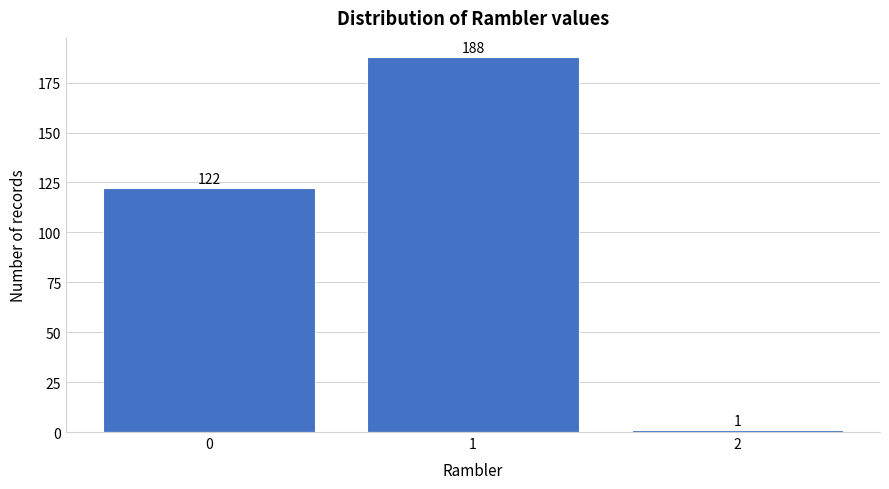

How tall is the bar that spans 0.5 to 1.5 on the x-axis?

188